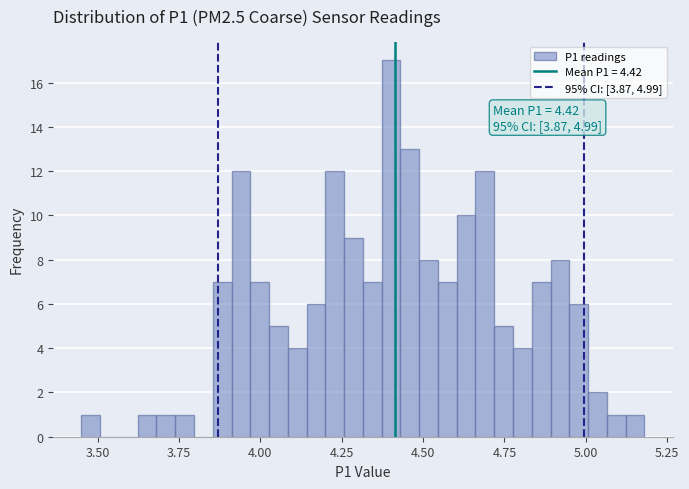

Around what value on the x-axis is the tallest bar? Give the approximate position of its centre, as read against the axis.

4.40